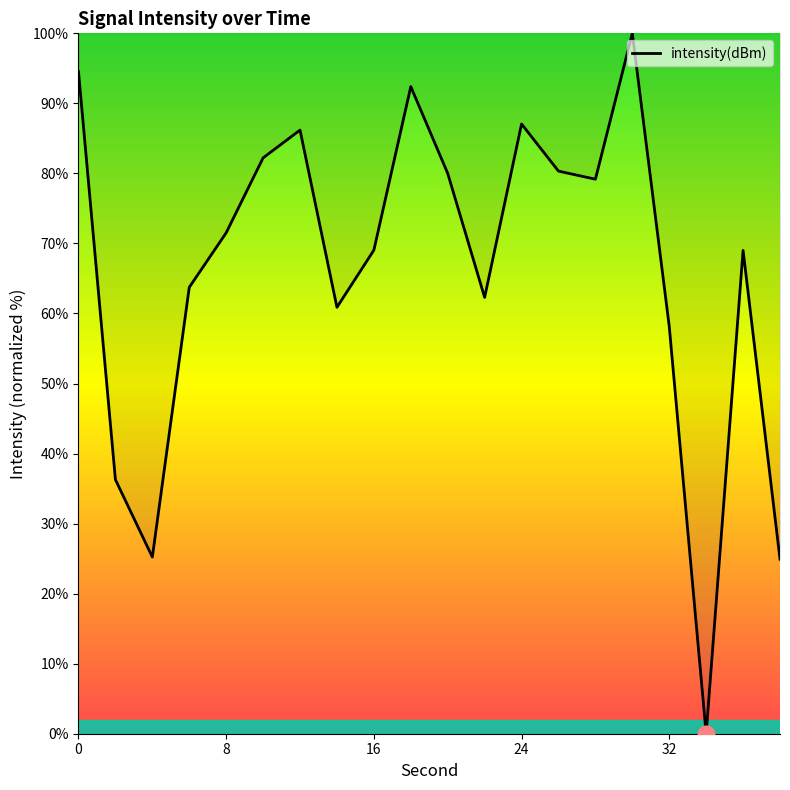

What is the greatest value displayed?

100.0